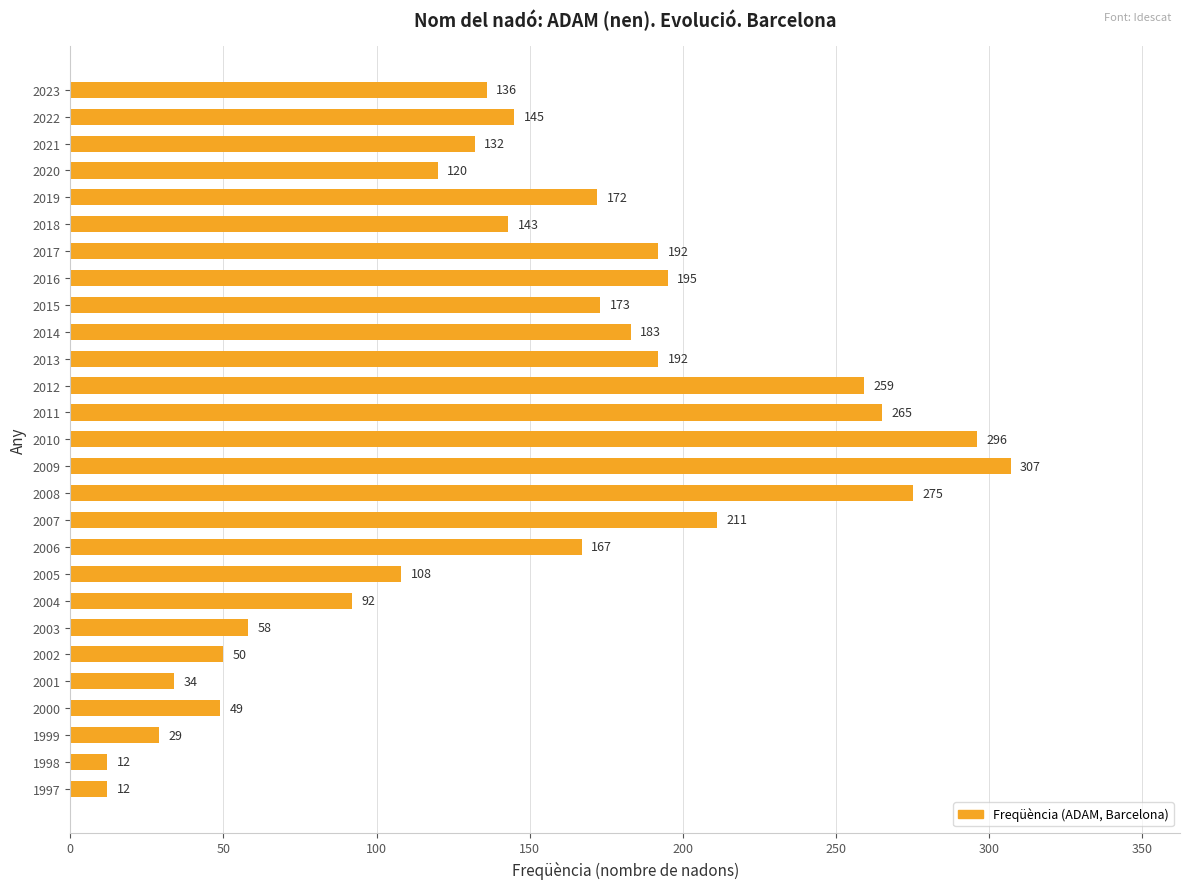

What is the change in value from 2009 to 2003?

-249